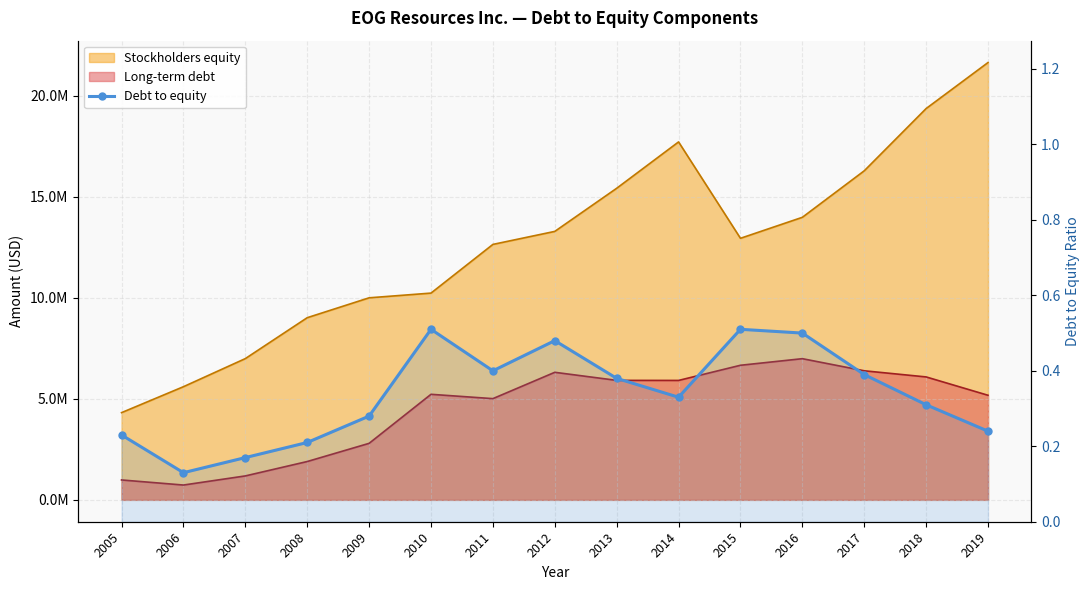

At which label is the value closest to 0?

2006